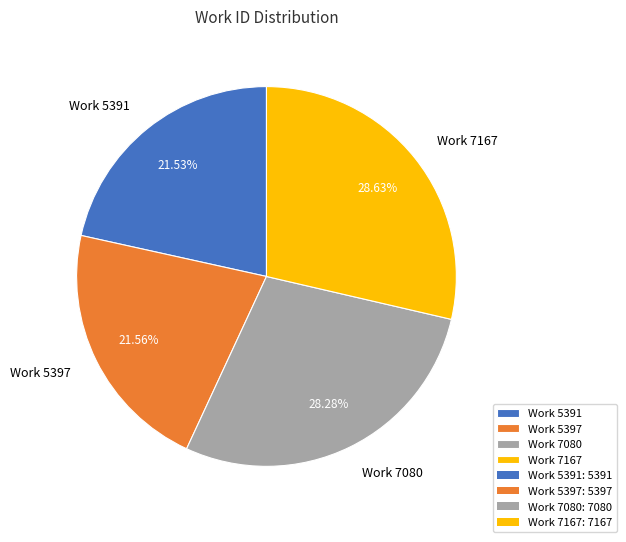

Which has a higher value, Work 5397 or Work 7080?

Work 7080